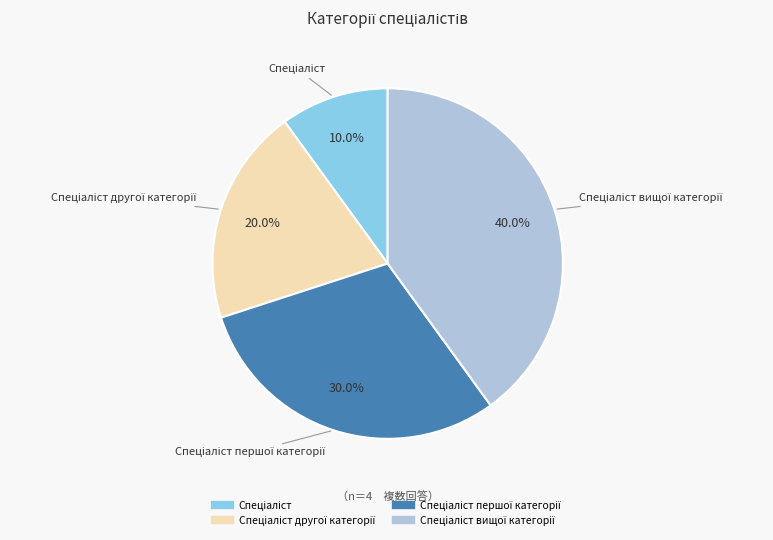

Is there a majority slice in this chart?

No